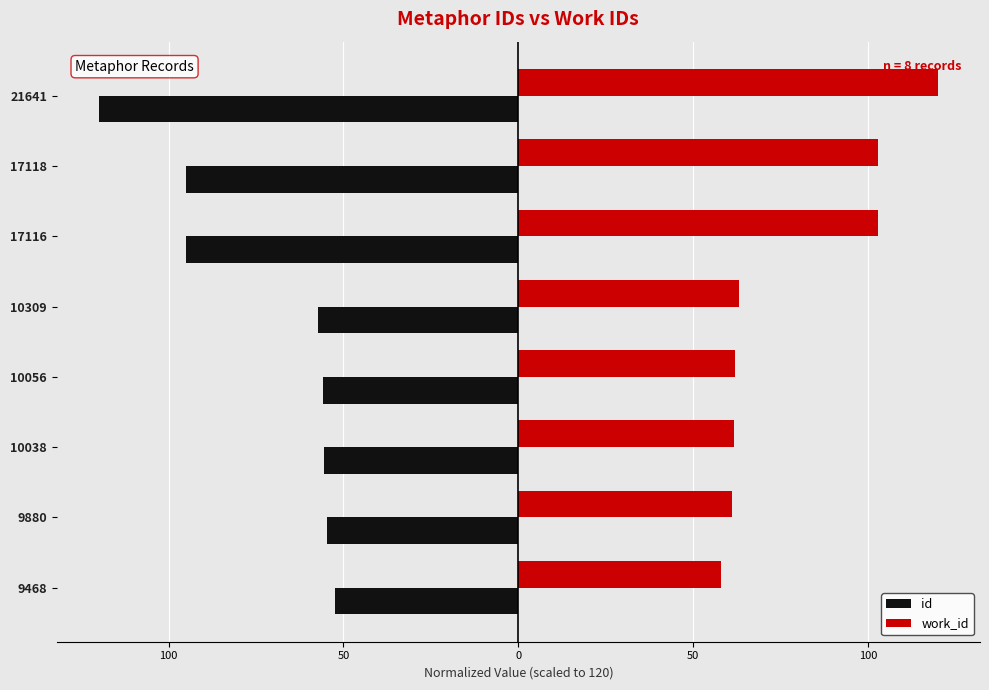

What is the difference between the maximum and minimum values in the work_id series?

61.9